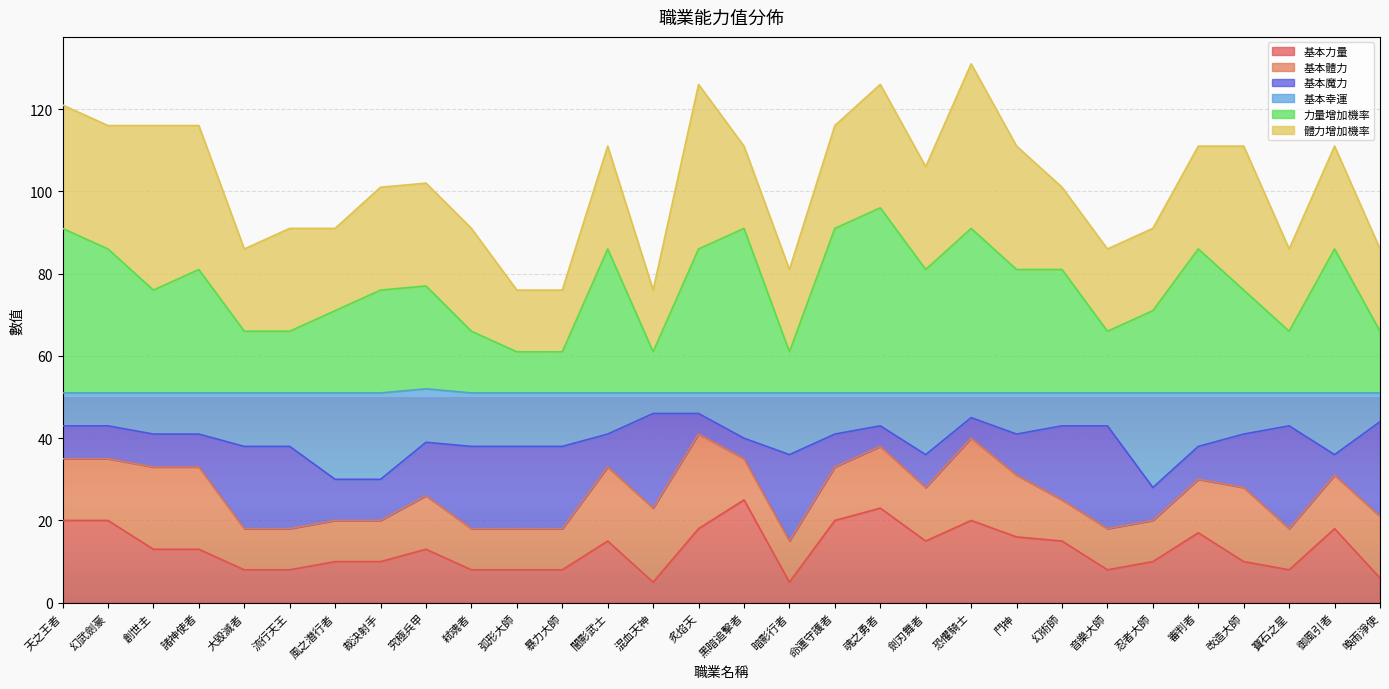

The 基本幸運 series shows 72 at 喚雨淨使. True or false?

False